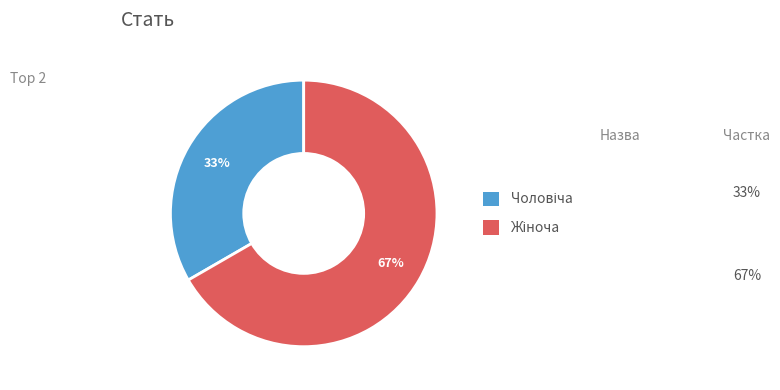

Is there a majority slice in this chart?

Yes